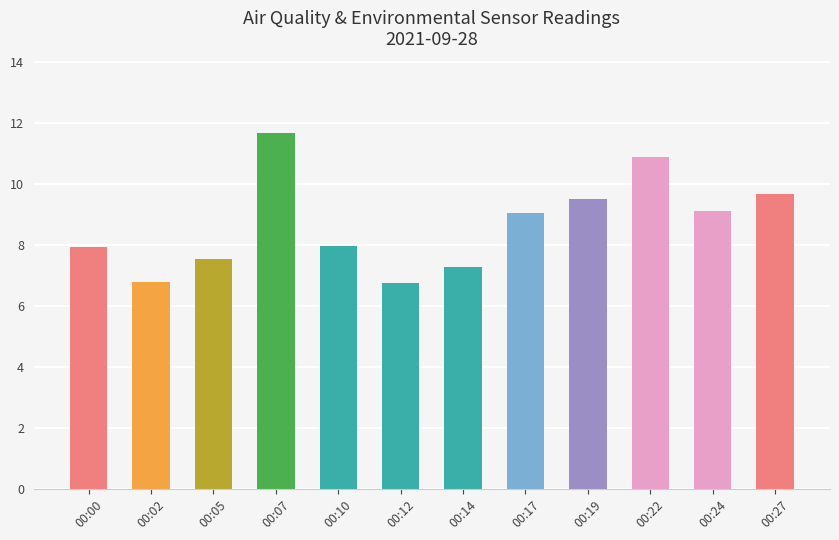

The chart shows a value of 13.0 at 00:05. True or false?

False